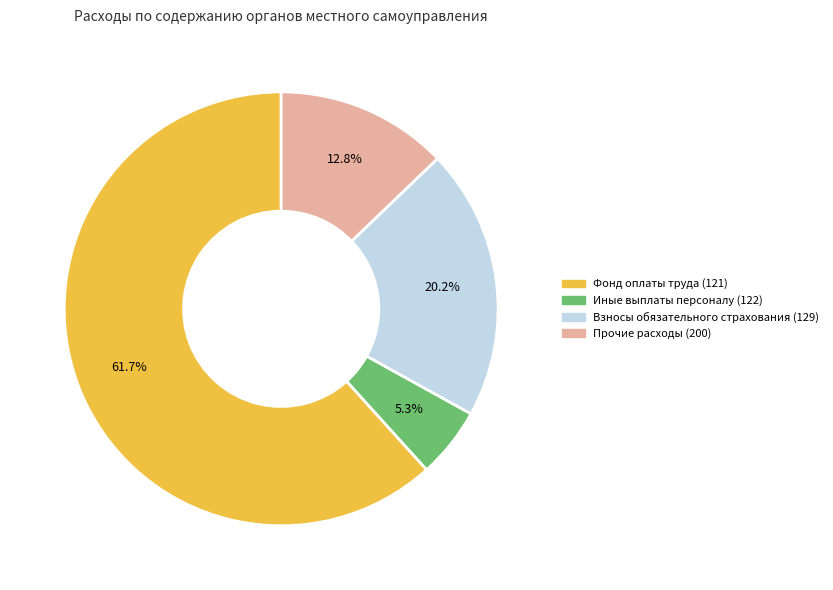

What is the ratio of the value at Взносы обязательного страхования (129) to the value at Фонд оплаты труда (121)?

0.3